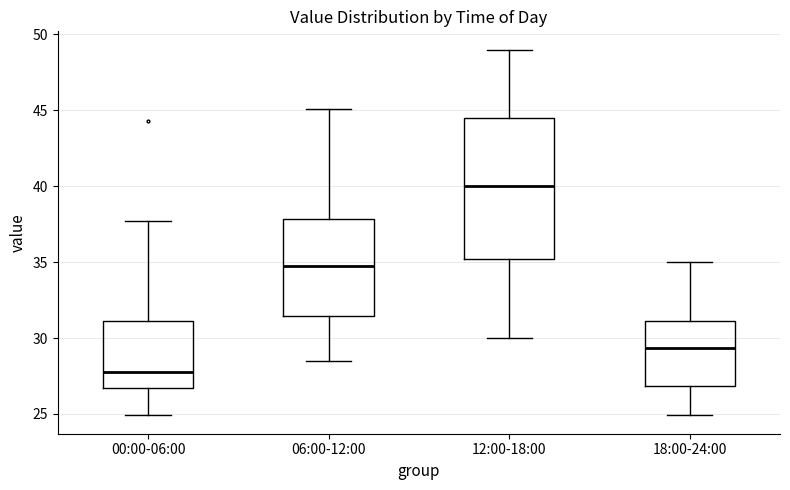

Which box is the tallest, from its lower edge to its upper edge?

12:00-18:00